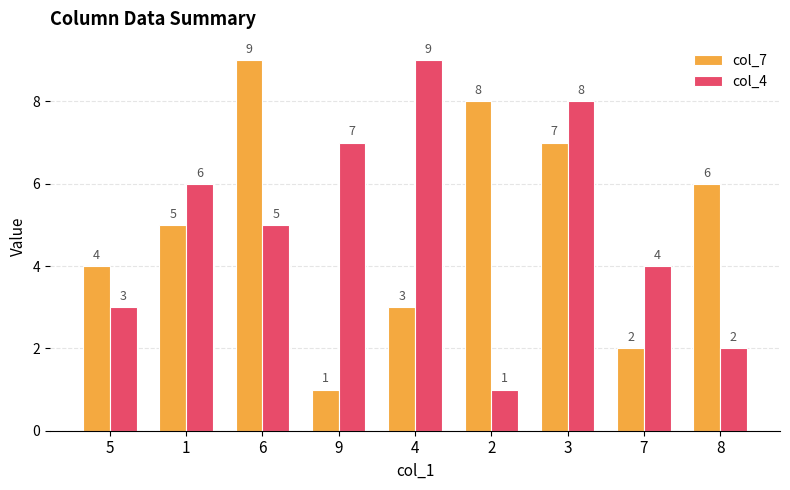

What is the sum of the col_7 values at 2 and 4?

11